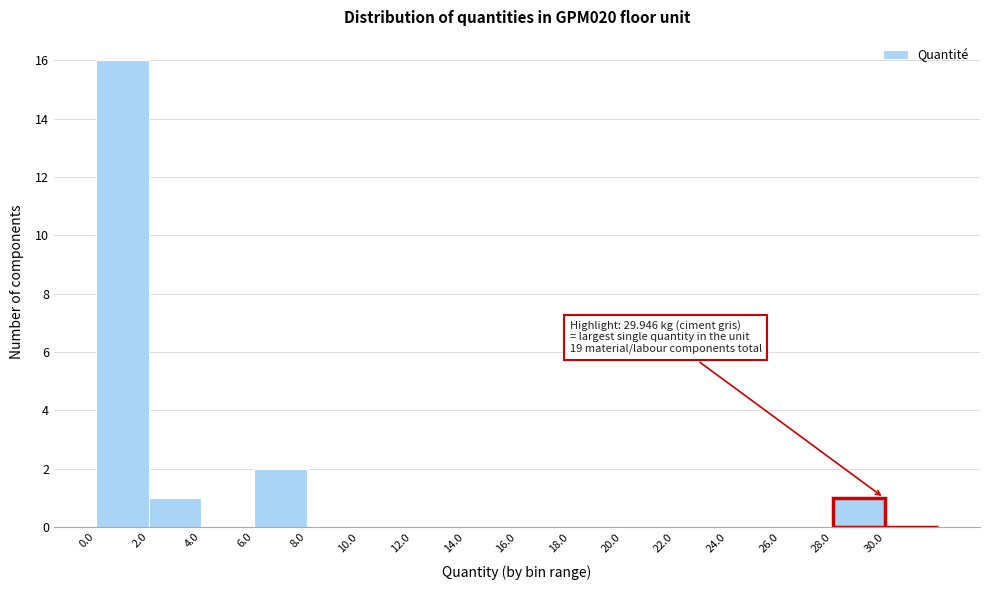

Which range on the x-axis has the tallest bar?

0 to 2